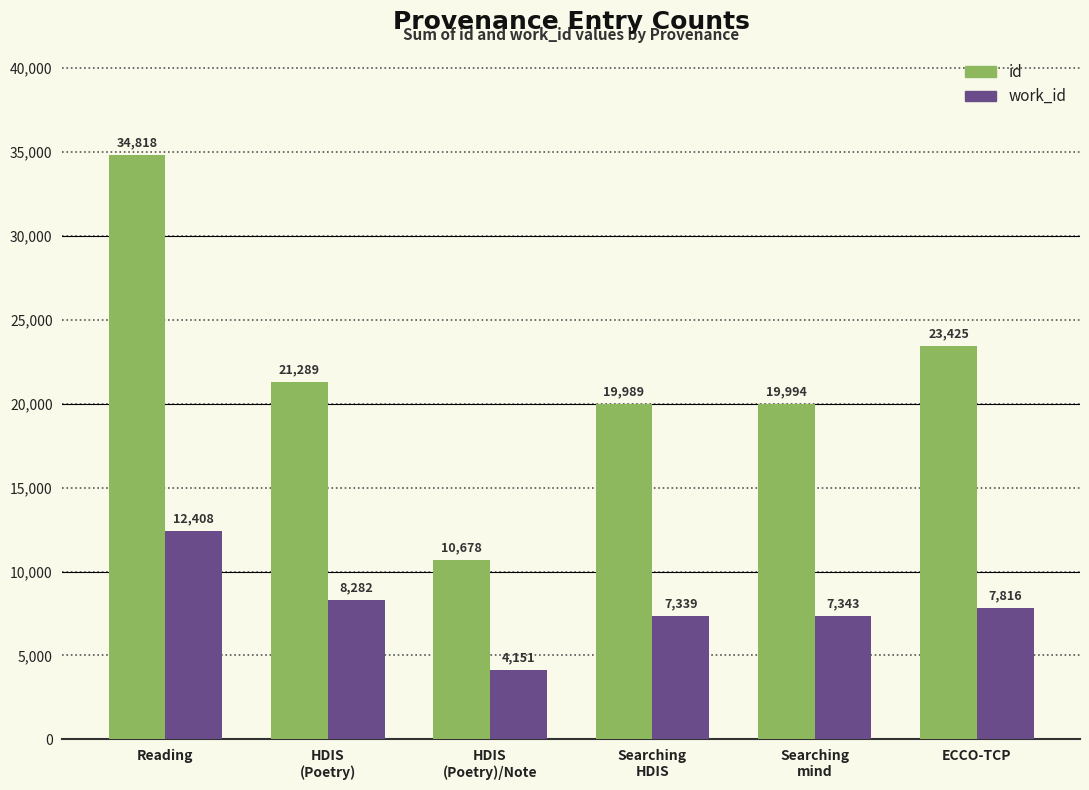

How many values in the id series are below 21289?

3